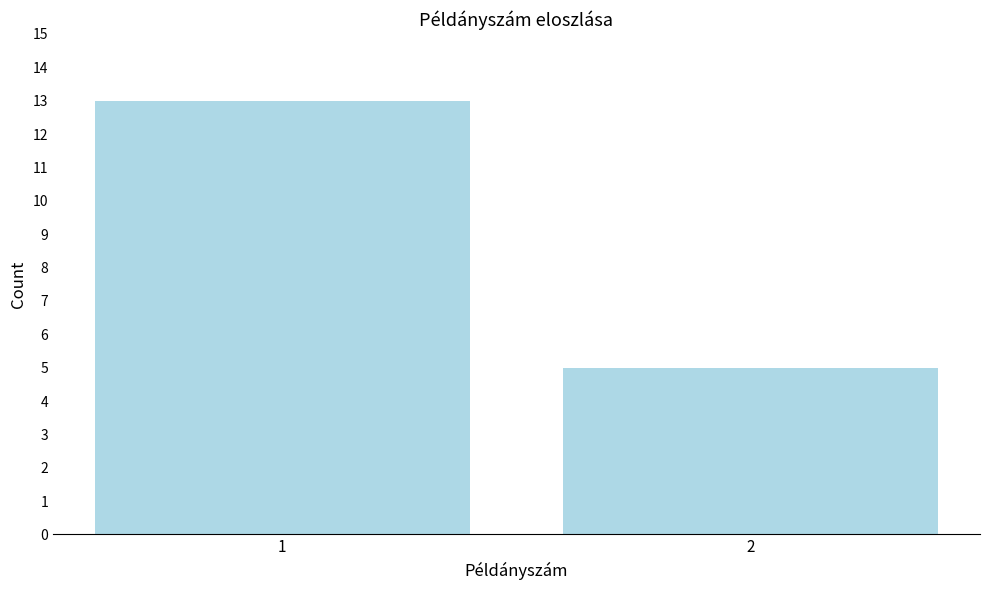

Reading right to left, what are all the values shown in this chart?

5	13